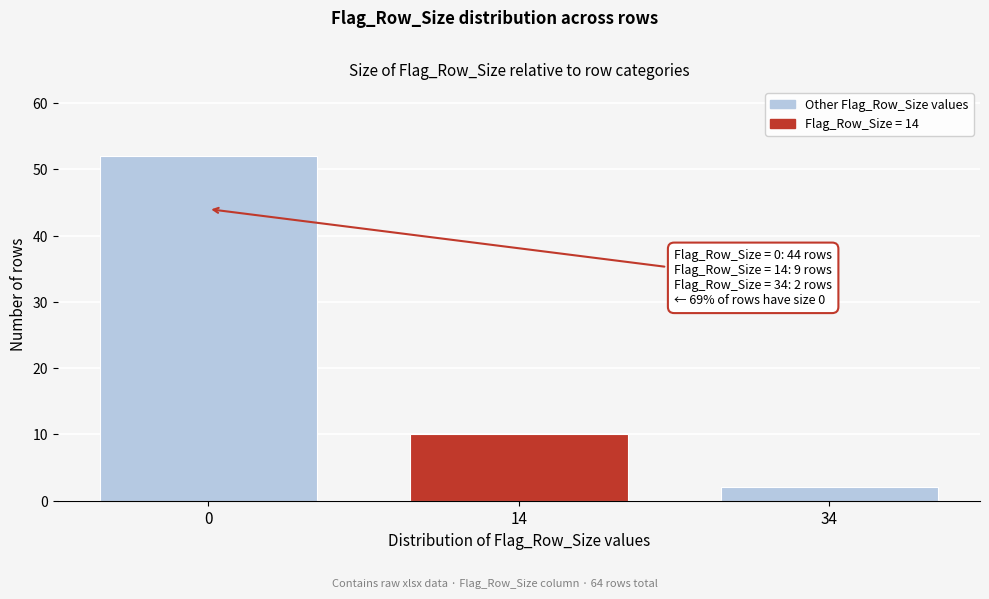

Reading left to right, transcribe all the data shown in this chart.

0=52	14=10	34=2